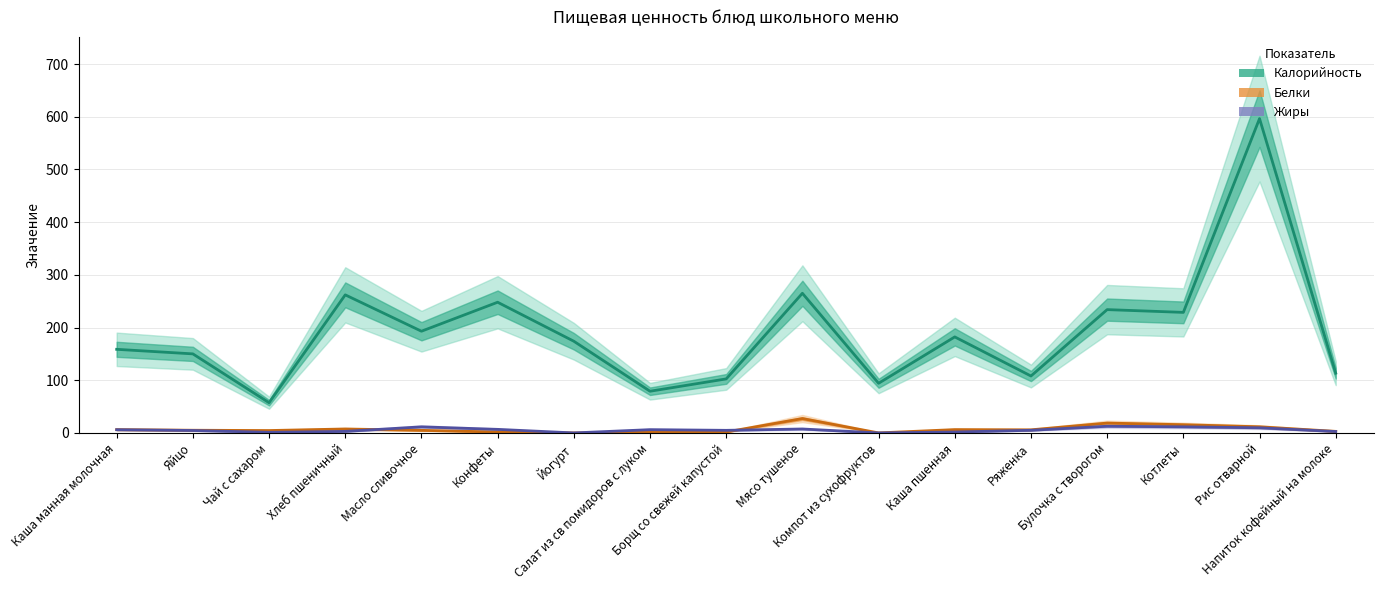

True or false: Жиры has a value of 17.7 at Котлеты.

False